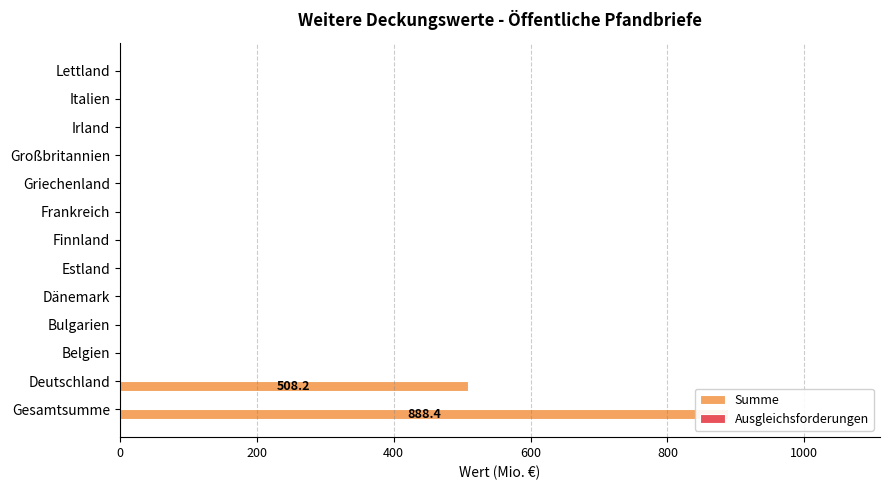

What is the spread (max minus min) of values at 0?

888.0